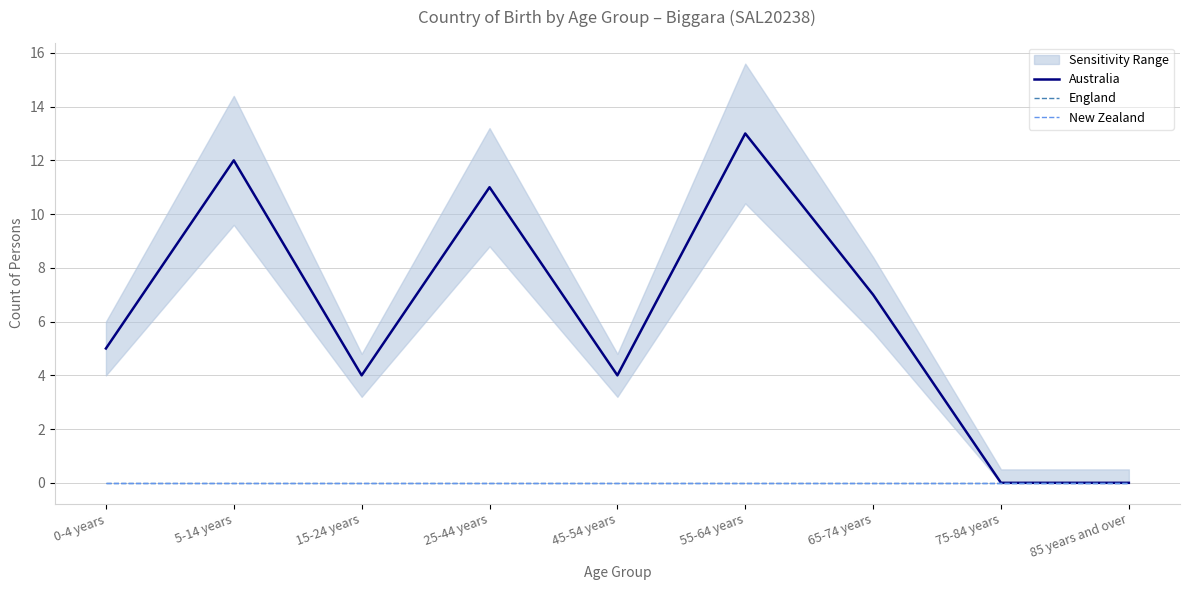

Reading left to right, transcribe all the data shown in this chart.

Australia: 0-4 years=5	5-14 years=12	15-24 years=4	25-44 years=11	45-54 years=4	55-64 years=13	65-74 years=7	75-84 years=0	85 years and over=0
England: 0-4 years=0	5-14 years=0	15-24 years=0	25-44 years=0	45-54 years=0	55-64 years=0	65-74 years=0	75-84 years=0	85 years and over=0
New Zealand: 0-4 years=0	5-14 years=0	15-24 years=0	25-44 years=0	45-54 years=0	55-64 years=0	65-74 years=0	75-84 years=0	85 years and over=0